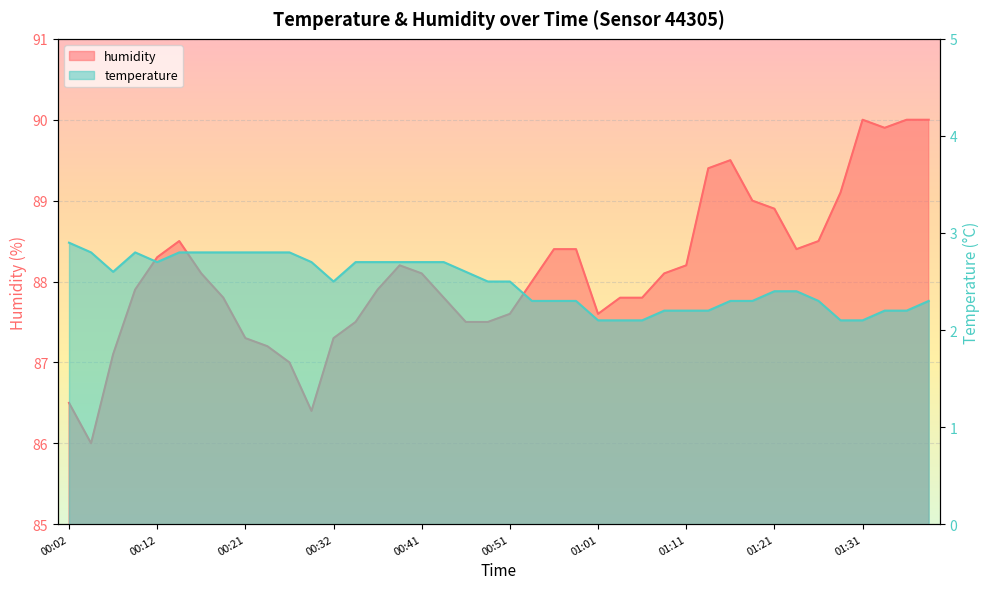

How many interior local peaks does the humidity series have?

4